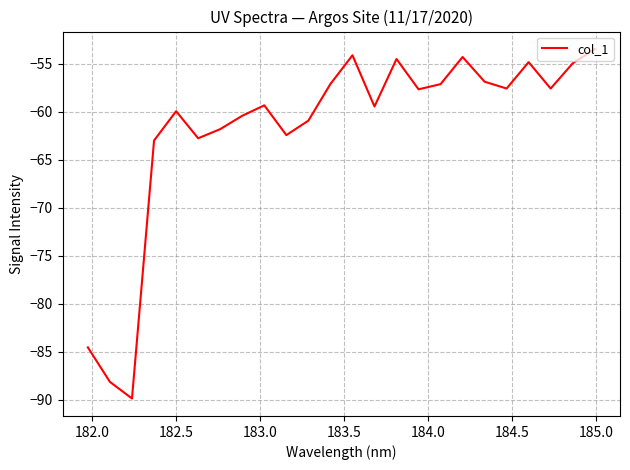

What is the minimum value shown in the chart?

-89.9